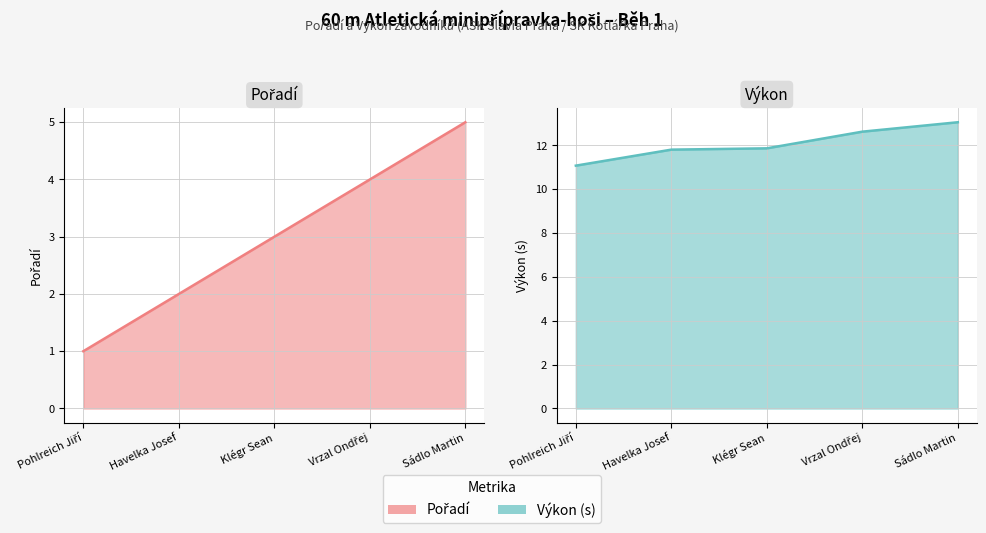

What is the difference between the maximum and minimum values in the Pořadí (line) series?

4.0